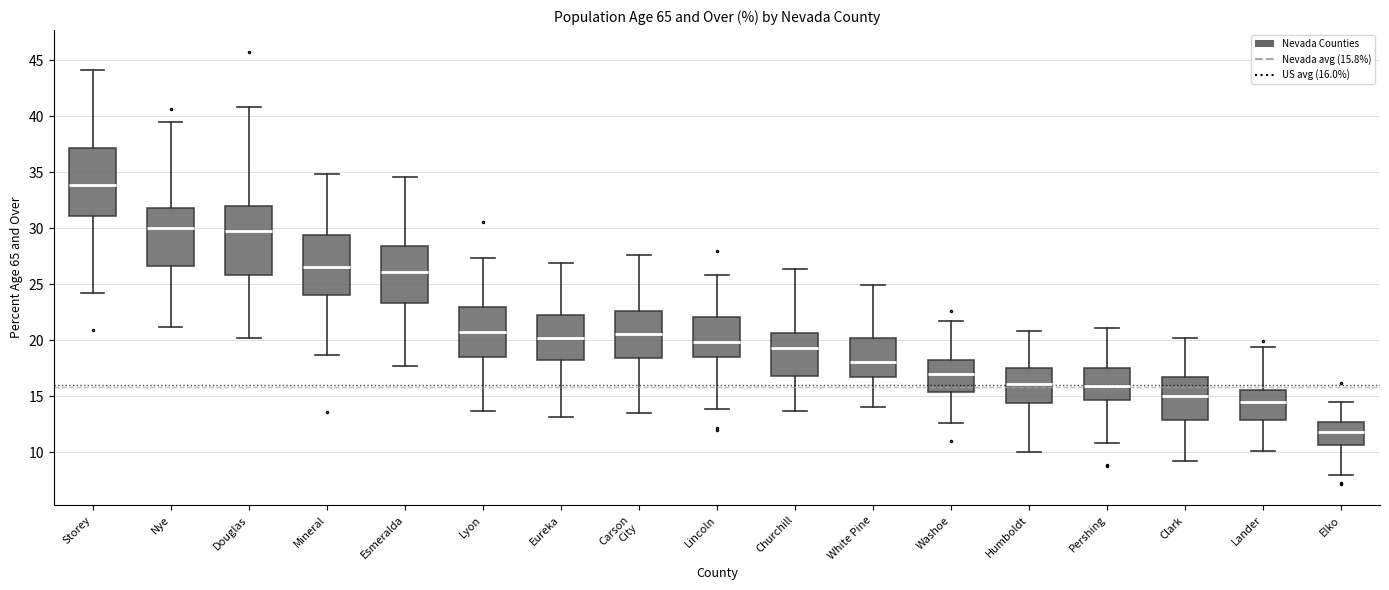

Reading left to right, read every box against the y-axis: the position of its median line, the range the box covers, and the ends of its whiskers. The values are not printed on the chart, so give them approximately, as read against the axis.

Storey: median 34.0, box 31.0 to 37.0, whiskers 24.0 to 44.0
Nye: median 30.0, box 26.5 to 32.0, whiskers 21.0 to 39.5
Douglas: median 30.0, box 26.0 to 32.0, whiskers 20.0 to 41.0
Mineral: median 26.5, box 24.0 to 29.5, whiskers 18.5 to 35.0
Esmeralda: median 26.0, box 23.5 to 28.5, whiskers 17.5 to 34.5
Lyon: median 21.0, box 18.5 to 23.0, whiskers 13.5 to 27.5
Eureka: median 20.0, box 18.0 to 22.0, whiskers 13.0 to 27.0
Carson City: median 20.5, box 18.5 to 22.5, whiskers 13.5 to 27.5
Lincoln: median 20.0, box 18.5 to 22.0, whiskers 14.0 to 26.0
Churchill: median 19.5, box 17.0 to 20.5, whiskers 13.5 to 26.5
White Pine: median 18.0, box 16.5 to 20.0, whiskers 14.0 to 25.0
Washoe: median 17.0, box 15.5 to 18.5, whiskers 12.5 to 21.5
Humboldt: median 16.0, box 14.5 to 17.5, whiskers 10.0 to 21.0
Pershing: median 16.0, box 14.5 to 17.5, whiskers 11.0 to 21.0
Clark: median 15.0, box 13.0 to 16.5, whiskers 9.5 to 20.0
Lander: median 14.5, box 13.0 to 15.5, whiskers 10.0 to 19.5
Elko: median 12.0, box 10.5 to 12.5, whiskers 8.0 to 14.5